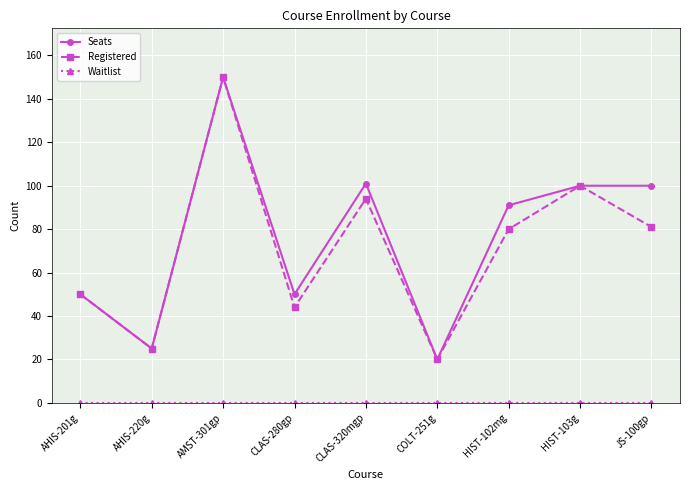

What is the spread (max minus min) of values at CLAS-320mgp?

101